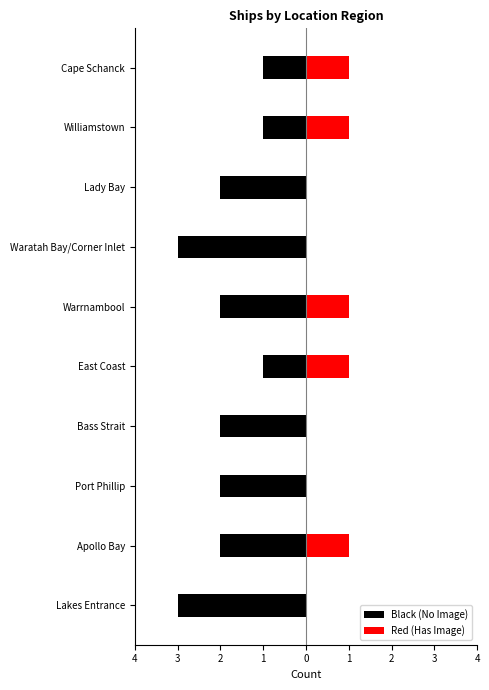

List the series in order of their overall mean, lowest first.

Black (No Image), Red (Has Image)